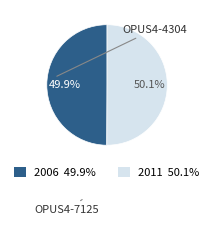

Is there a majority slice in this chart?

Yes